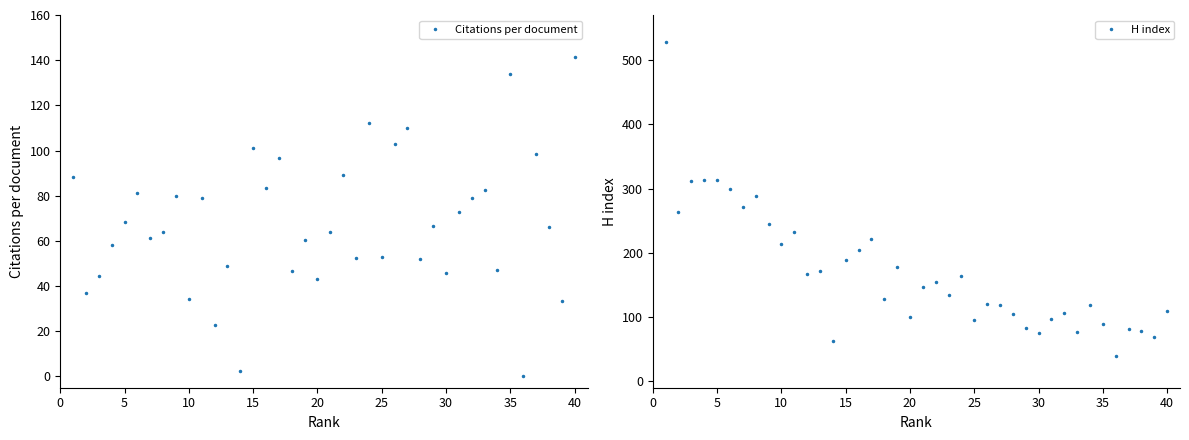

Reading left to right, transcribe all the data shown in this chart.

Citations per document: 88.4	37.1	44.6	58.3	68.4	81.3	61.4	63.8	79.7	34.5	78.9	22.7	48.9	2.4	101.2	83.5	96.7	46.6	60.5	43.1	64.1	89.2	52.4	112.1	52.9	102.9	110.2	52.1	66.5	45.6	72.8	79.2	82.7	47.1	134.0	0.2	98.3	66.3	33.2	141.4
H index: 528.0	264.0	311.0	314.0	313.0	300.0	271.0	288.0	244.0	214.0	232.0	167.0	172.0	62.0	188.0	204.0	221.0	128.0	178.0	100.0	146.0	155.0	135.0	164.0	96.0	121.0	118.0	105.0	83.0	75.0	97.0	106.0	76.0	118.0	89.0	40.0	82.0	78.0	69.0	109.0